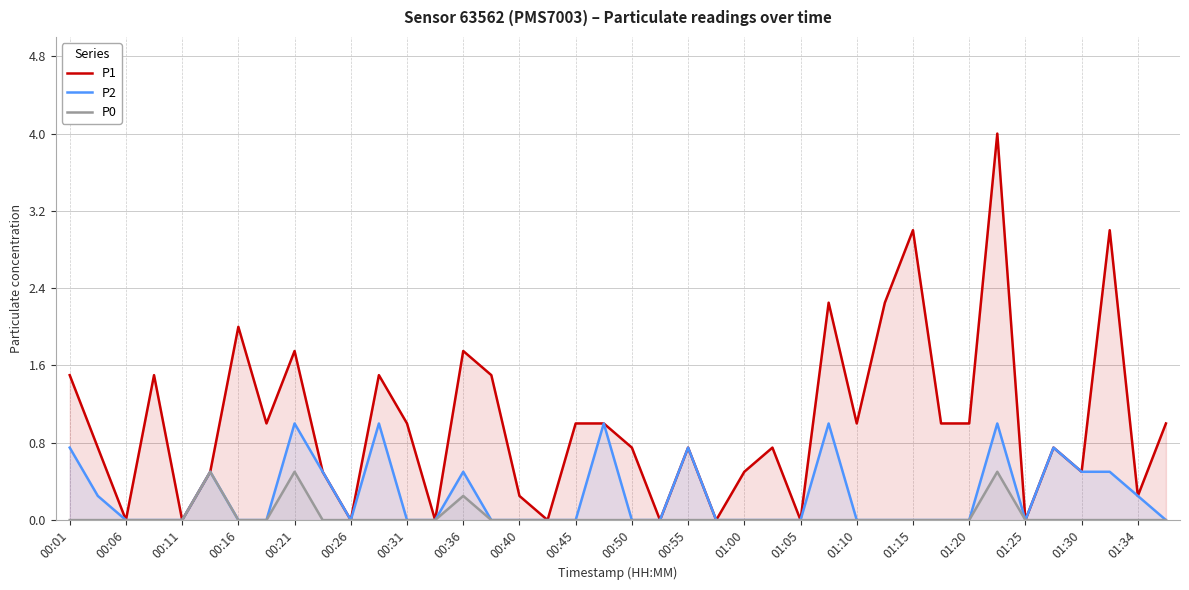

The P1 series shows 0.0 at 01:05. True or false?

True